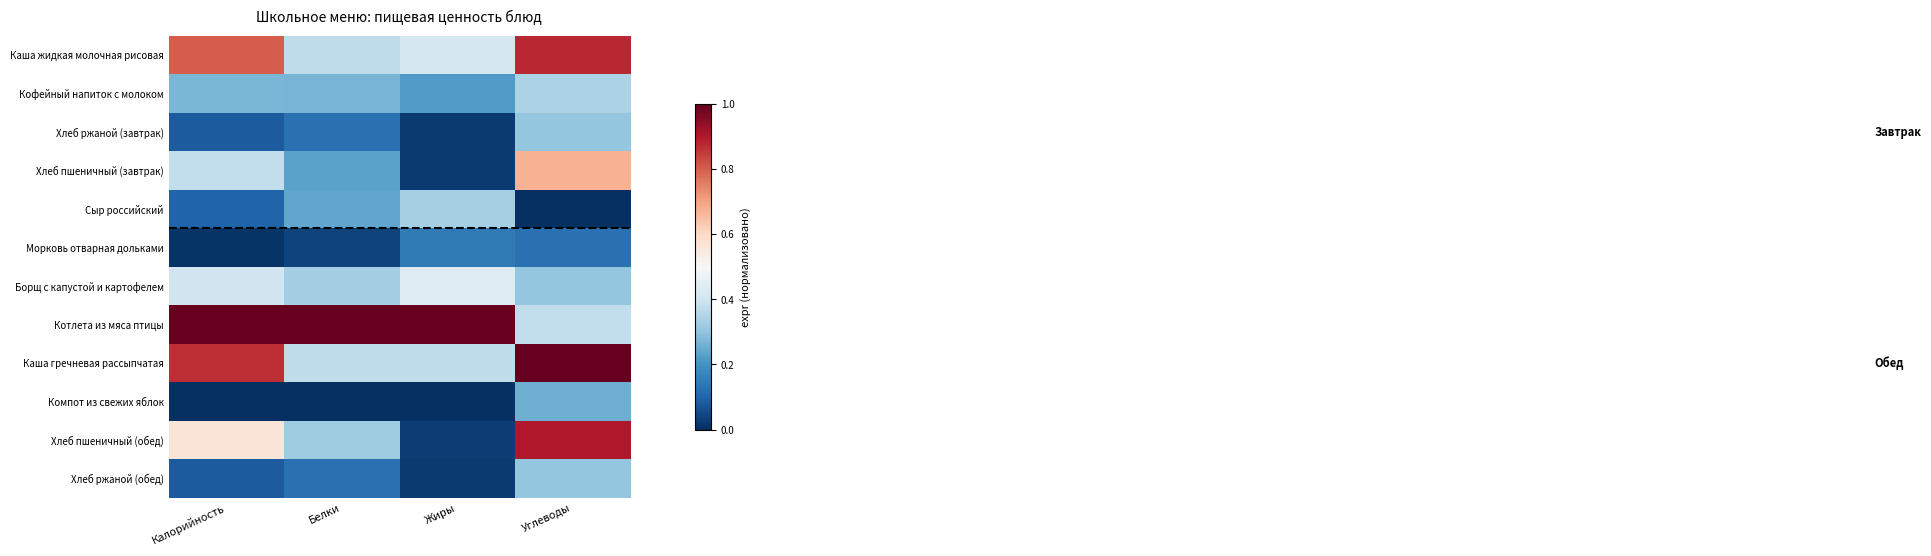

Which has a higher value, Жиры or Калорийность?

Калорийность